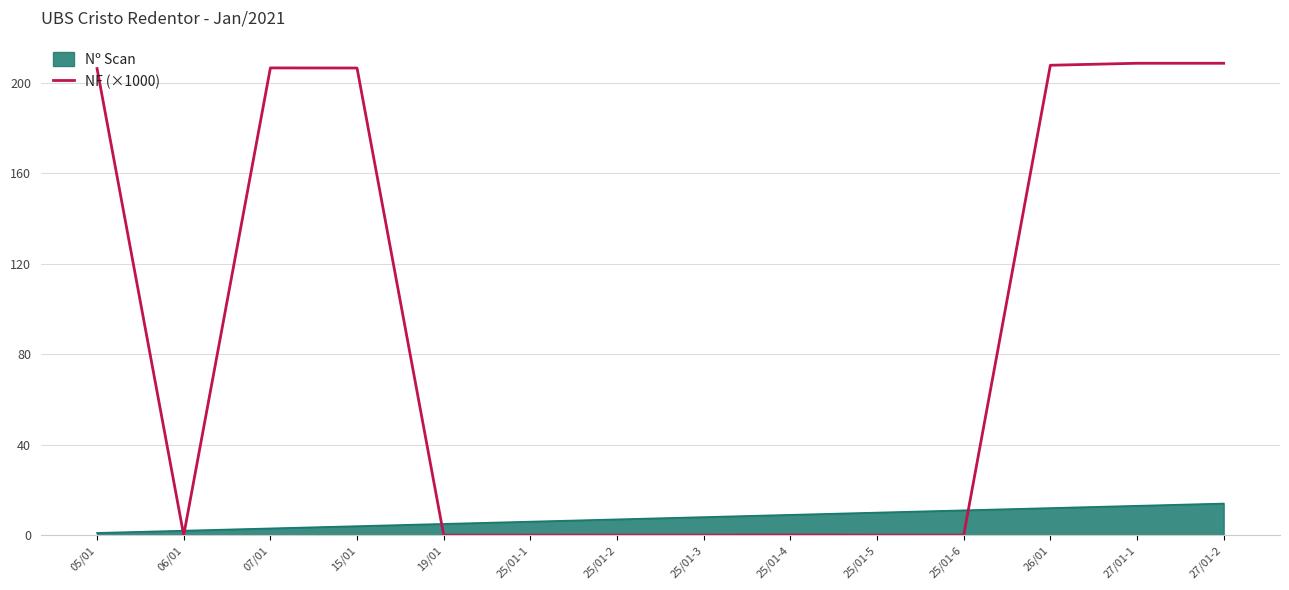

Which series has the largest total across all categories?

NF (×1000)